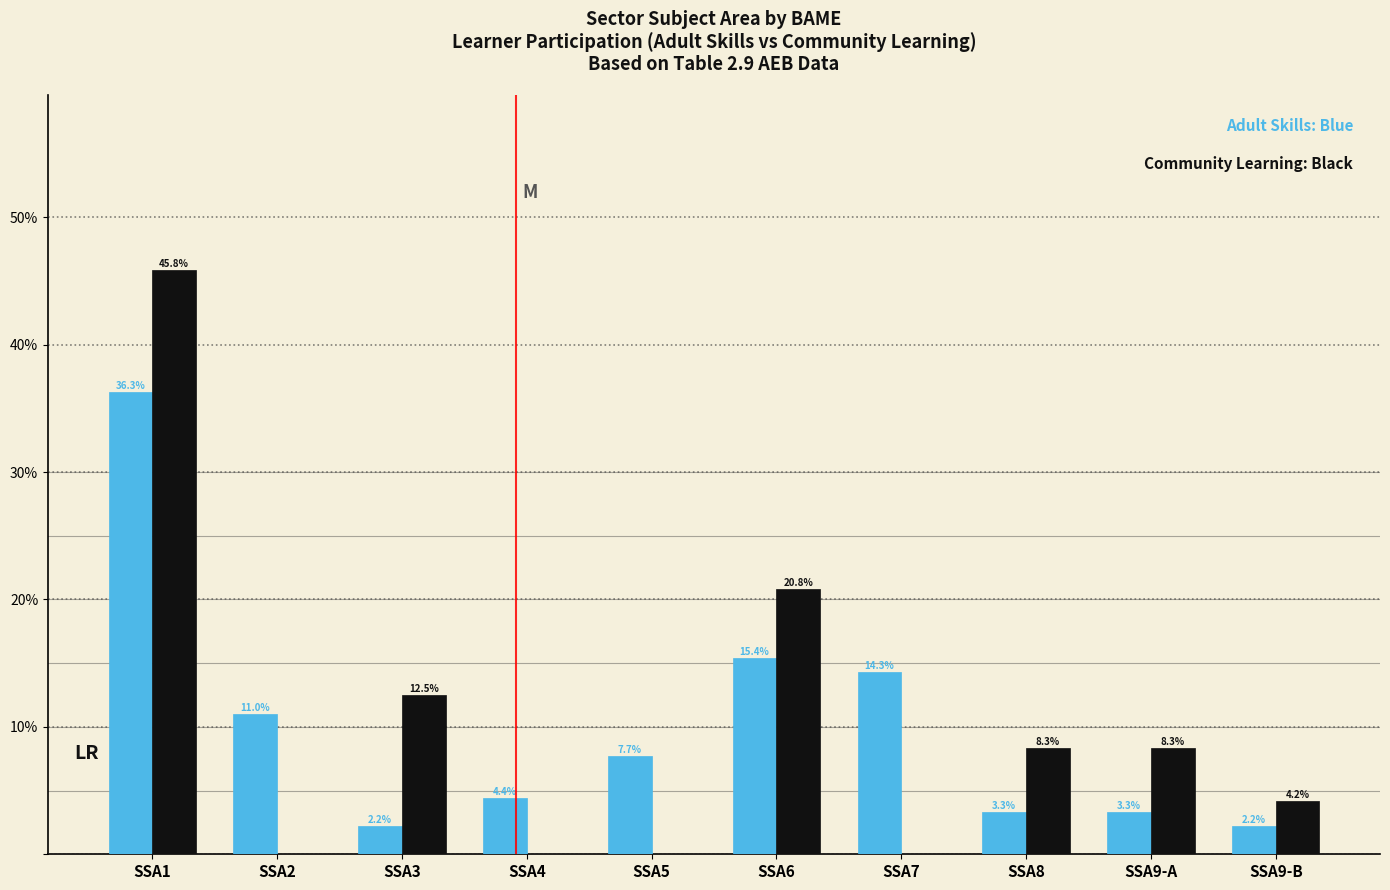

Reading left to right, transcribe all the data shown in this chart.

Adult Skills: SSA1=36.3	SSA2=11.0	SSA3=2.2	SSA4=4.4	SSA5=7.7	SSA6=15.4	SSA7=14.3	SSA8=3.3	SSA9-A=3.3	SSA9-B=2.2
Community Learning: SSA1=45.8	SSA2=0.0	SSA3=12.5	SSA4=0.0	SSA5=0.0	SSA6=20.8	SSA7=0.0	SSA8=8.3	SSA9-A=8.3	SSA9-B=4.2